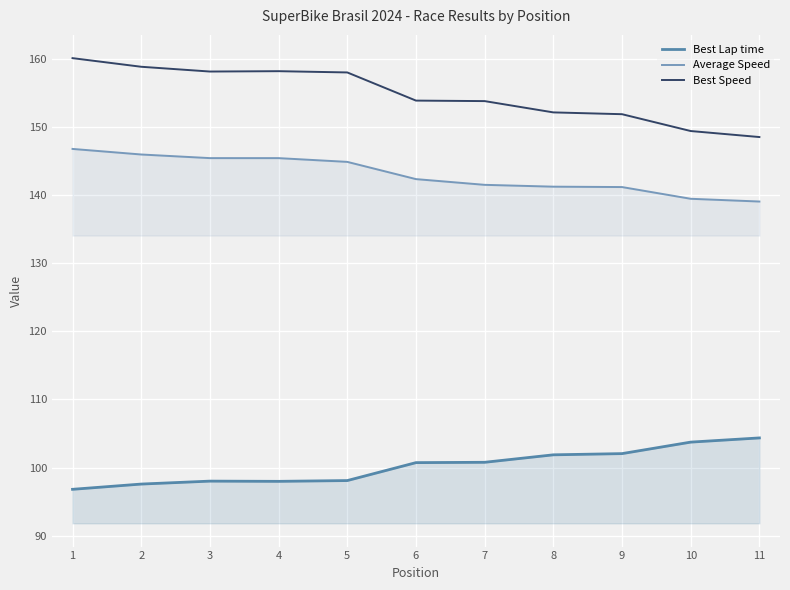

Which series has the largest range (max minus min)?

Best Speed